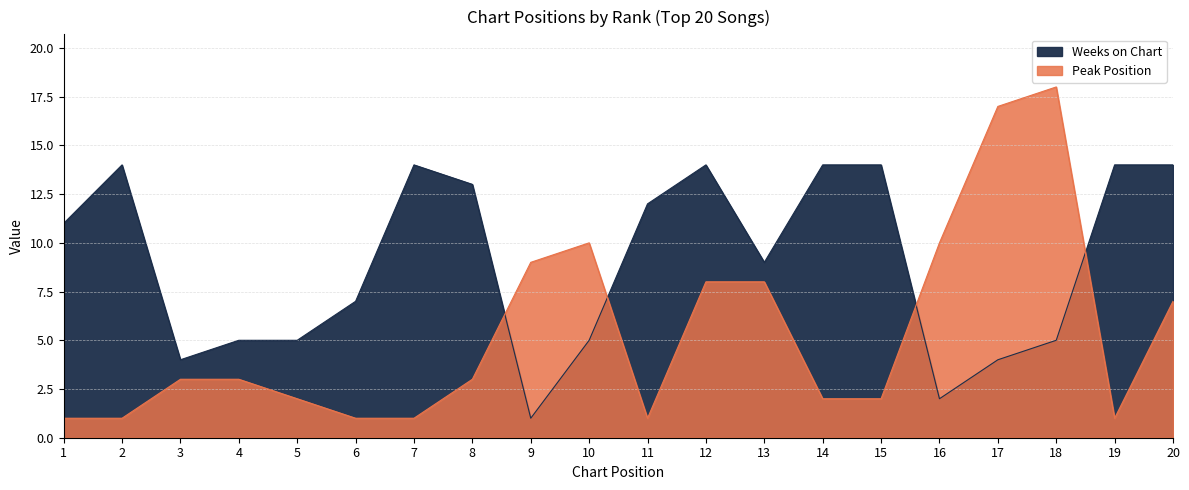

Reading left to right, transcribe all the data shown in this chart.

Peak Position: 1=1	2=1	3=3	4=3	5=2	6=1	7=1	8=3	9=9	10=10	11=1	12=8	13=8	14=2	15=2	16=10	17=17	18=18	19=1	20=7
Weeks on Chart: 1=11	2=14	3=4	4=5	5=5	6=7	7=14	8=13	9=1	10=5	11=12	12=14	13=9	14=14	15=14	16=2	17=4	18=5	19=14	20=14